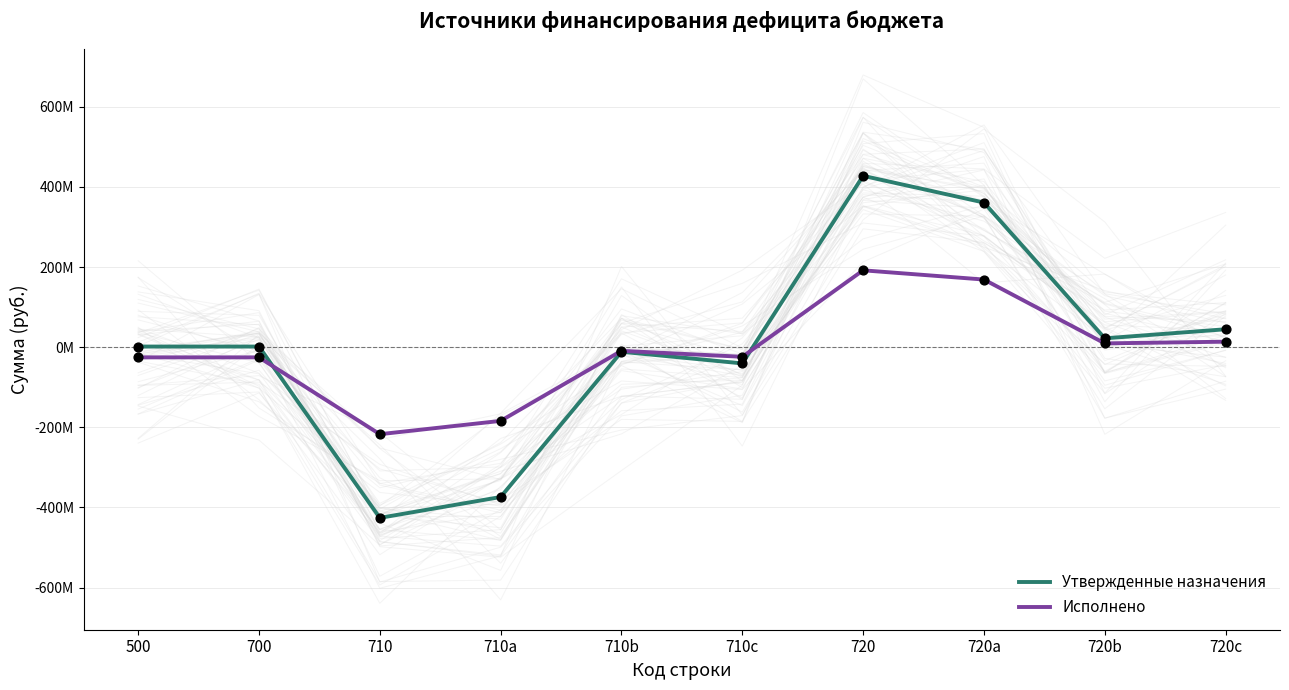

Which series contains the highest Y value?

Утвержденные назначения